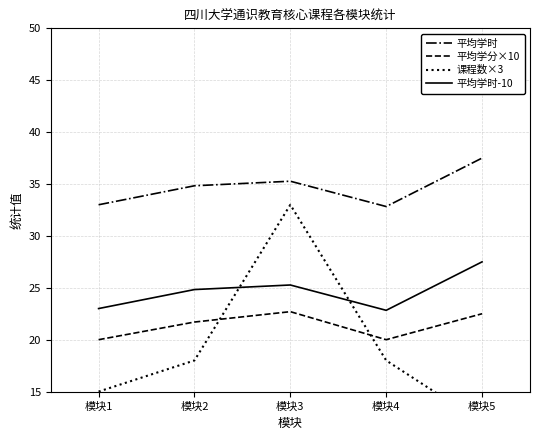

What is the average value of the 课程数×3 series?

19.2